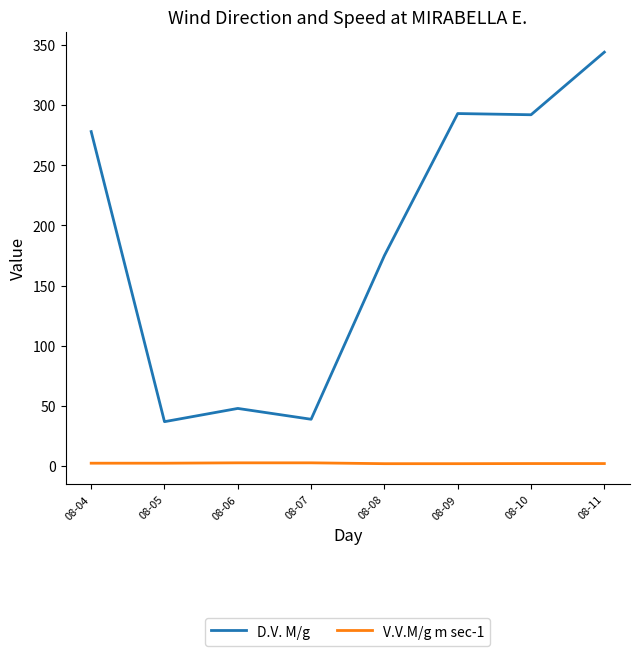

At which category does D.V. M/g reach its first local peak?

08-06